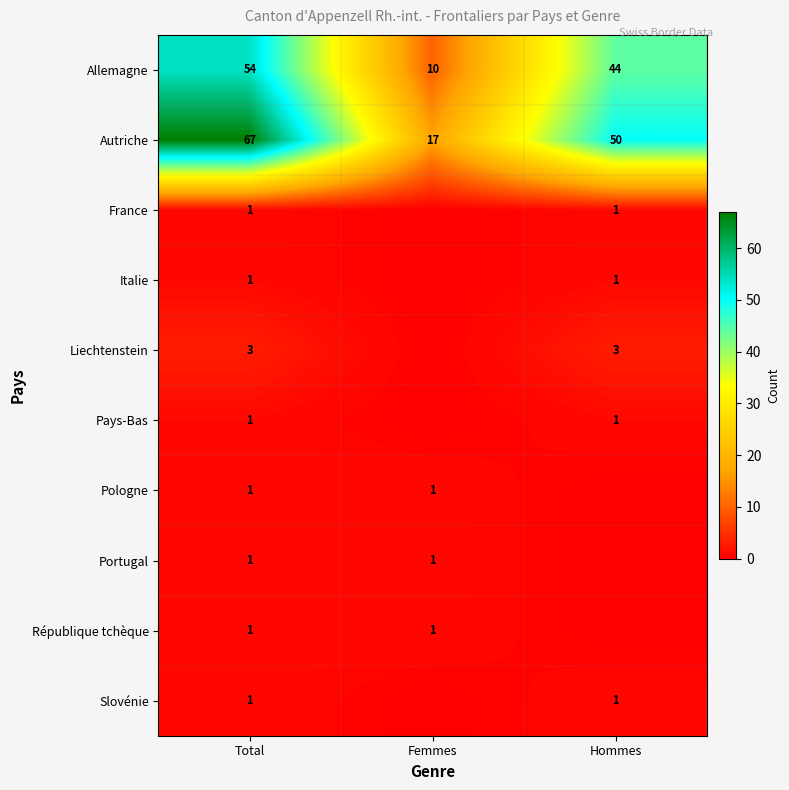

The Pays-Bas series shows 0 at Hommes. True or false?

False